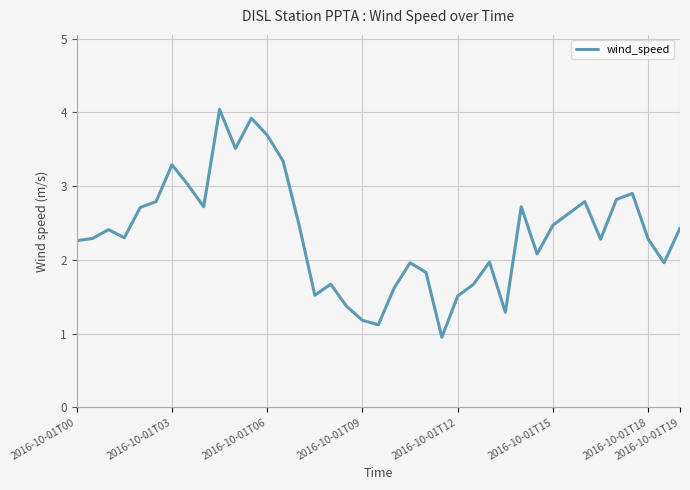

Does the chart have visible grid lines?

Yes